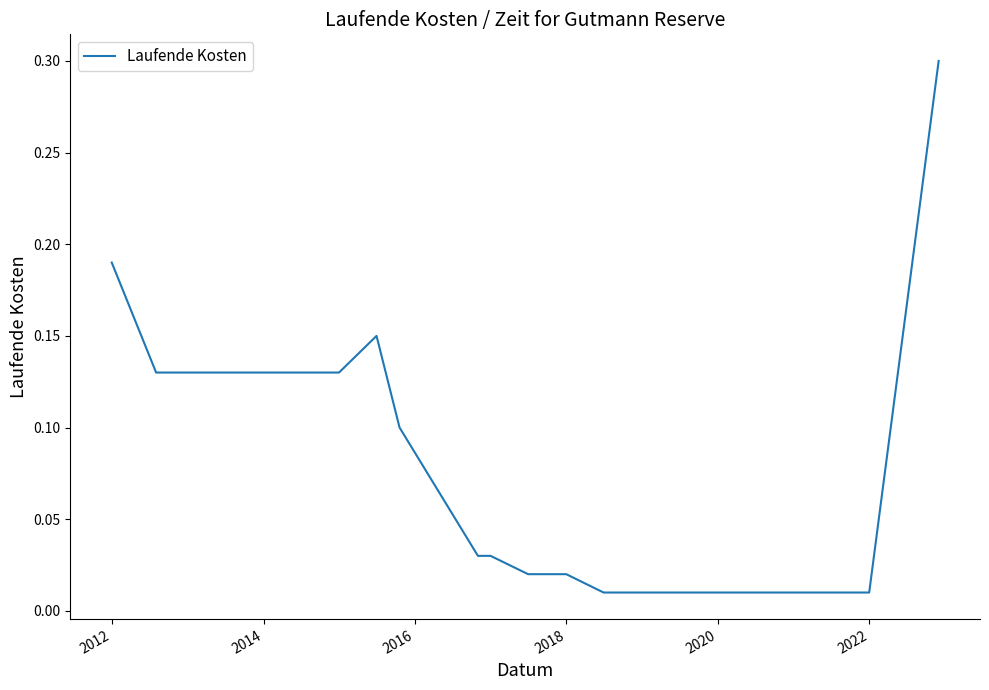

What is the difference between the maximum and minimum values?

0.3